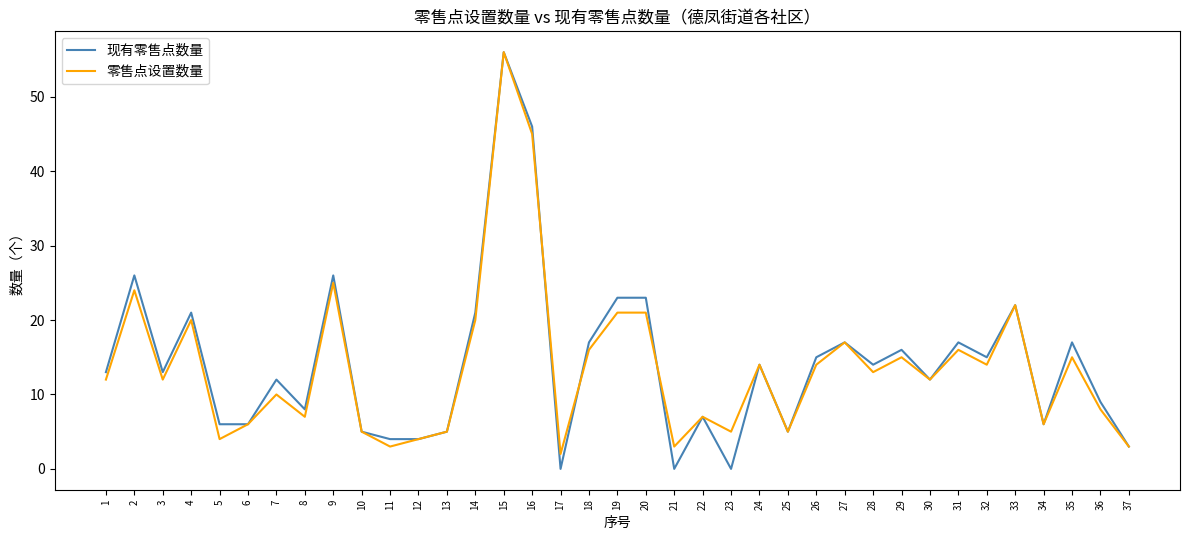

Is it true that 现有零售点数量 equals 12 at 7?

True